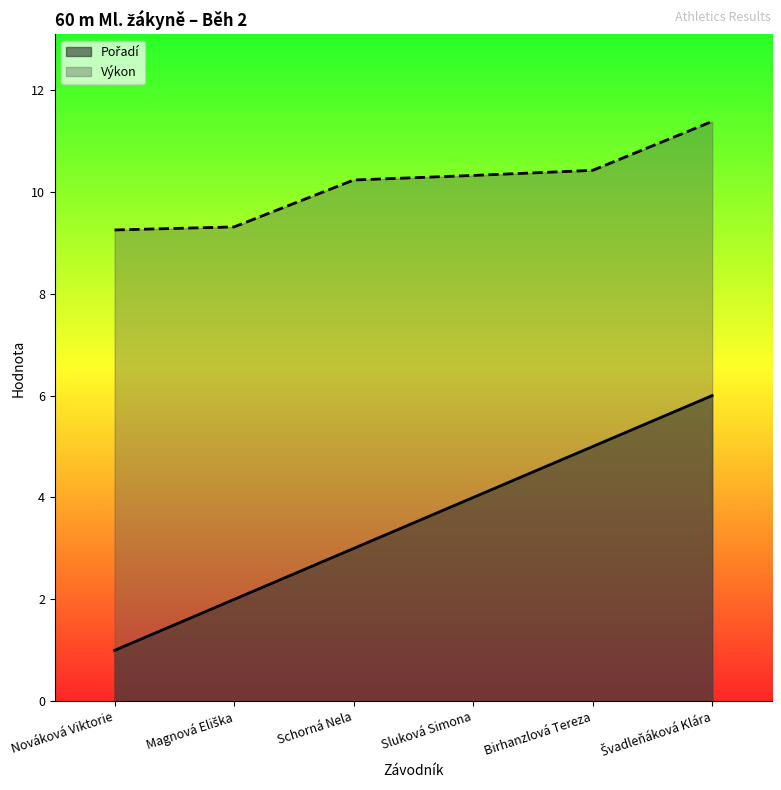

Which series has the largest range (max minus min)?

Pořadí